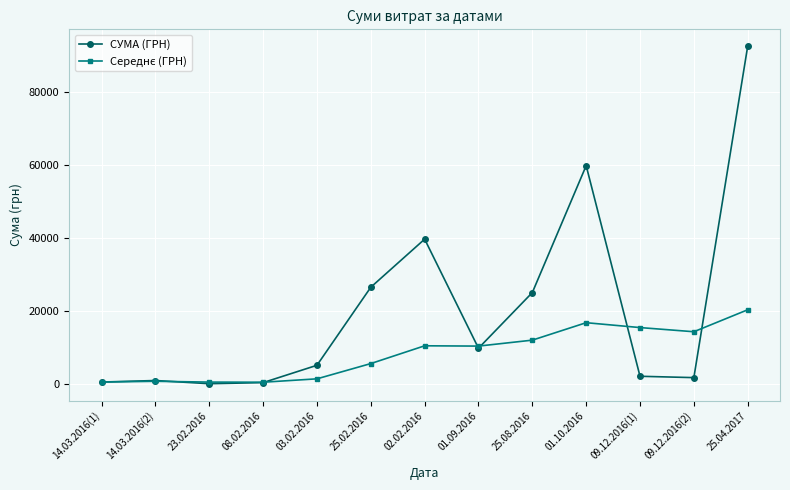

Which series has the largest total across all categories?

СУМА (ГРН)